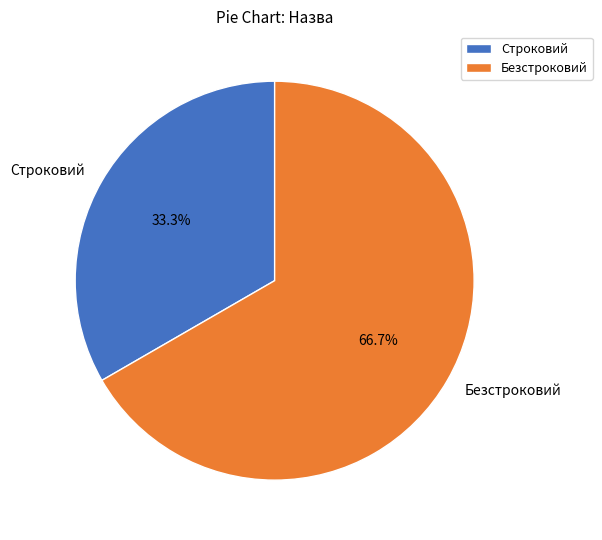

Is the sum of Безстроковий and Строковий greater than half?

Yes